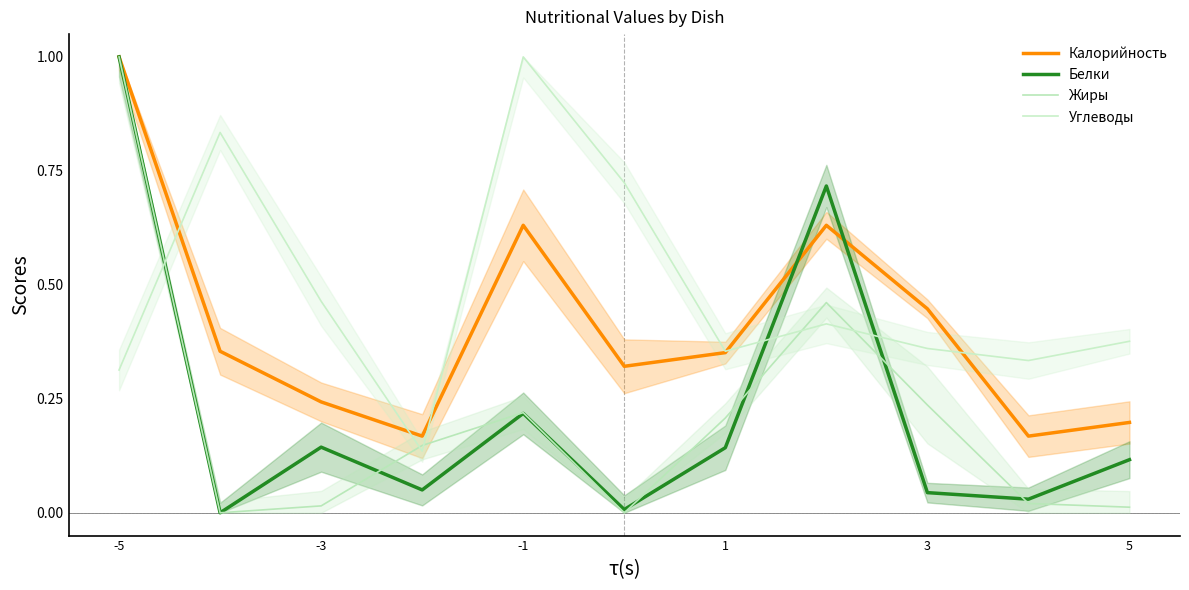

What are all the series names shown in the legend?

Калорийность, Белки, Жиры, Углеводы